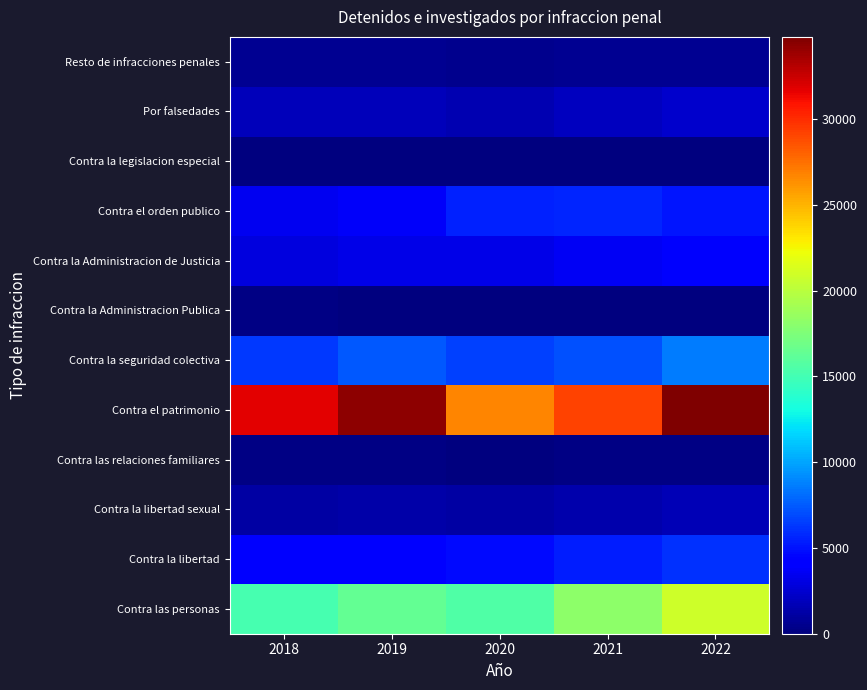

List the series in order of their peak value, highest first.

Contra el patrimonio, Contra las personas, Contra la seguridad colectiva, Contra la libertad, Contra el orden publico, Contra la Administracion de Justicia, Por falsedades, Contra la libertad sexual, Resto de infracciones penales, Contra las relaciones familiares, Contra la Administracion Publica, Contra la legislacion especial